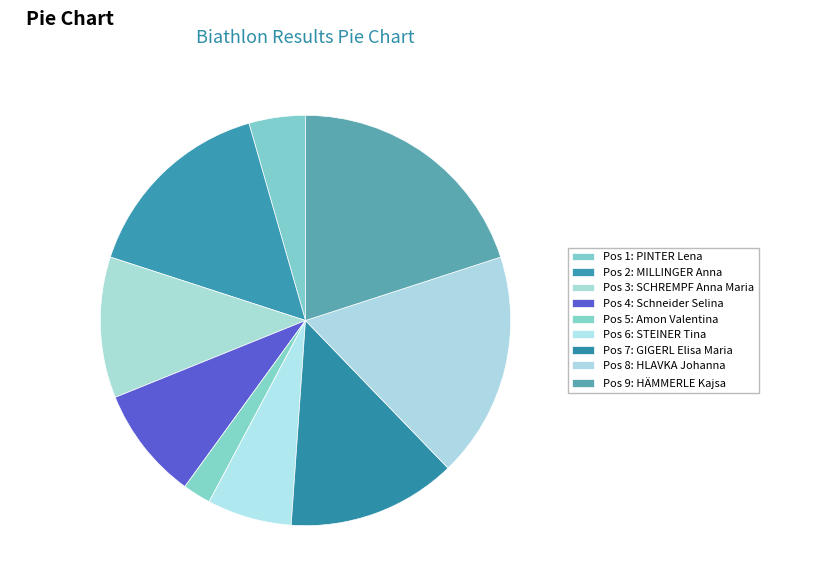

Count the number of slices in the pie.

9